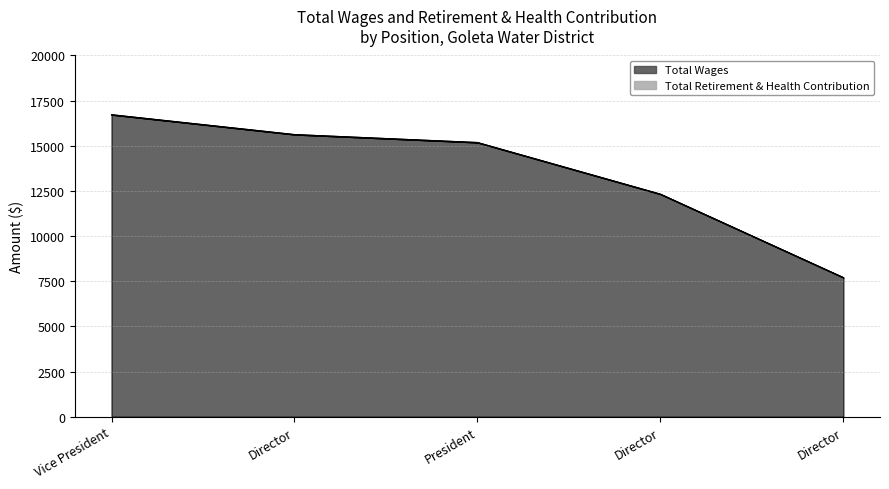

How many series are shown in this chart?

1